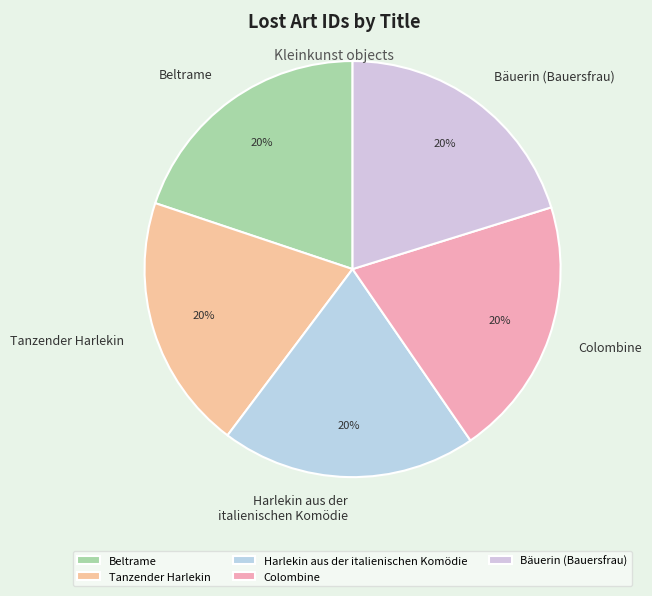

How many segments does this pie chart have?

5